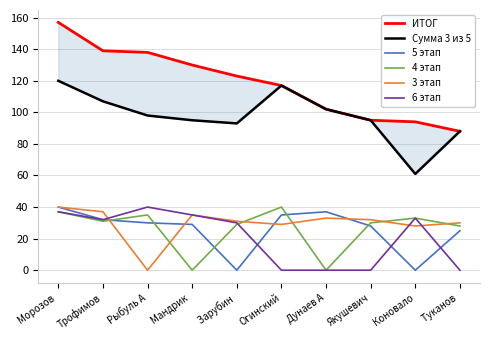

Between Мандрик  and Коновало, which is larger?

Мандрик 